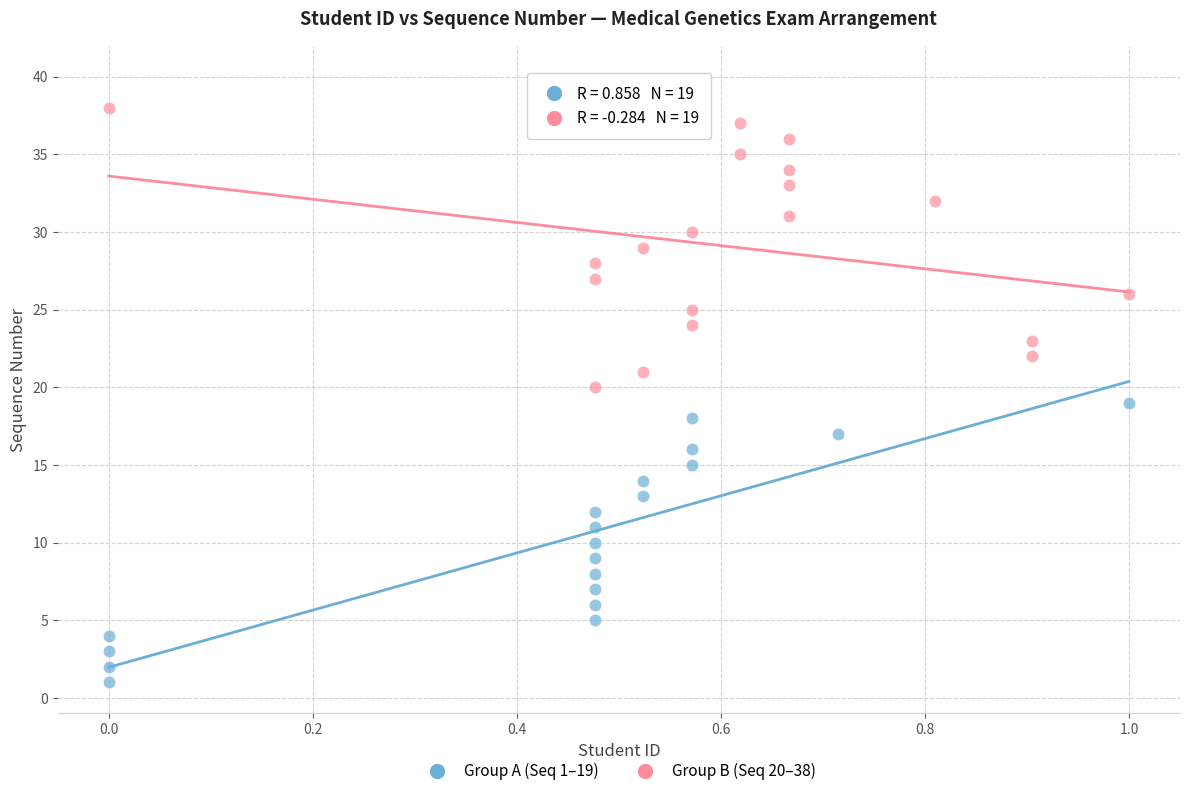

Which series contains the highest Y value?

Group B (Seq 20–38)